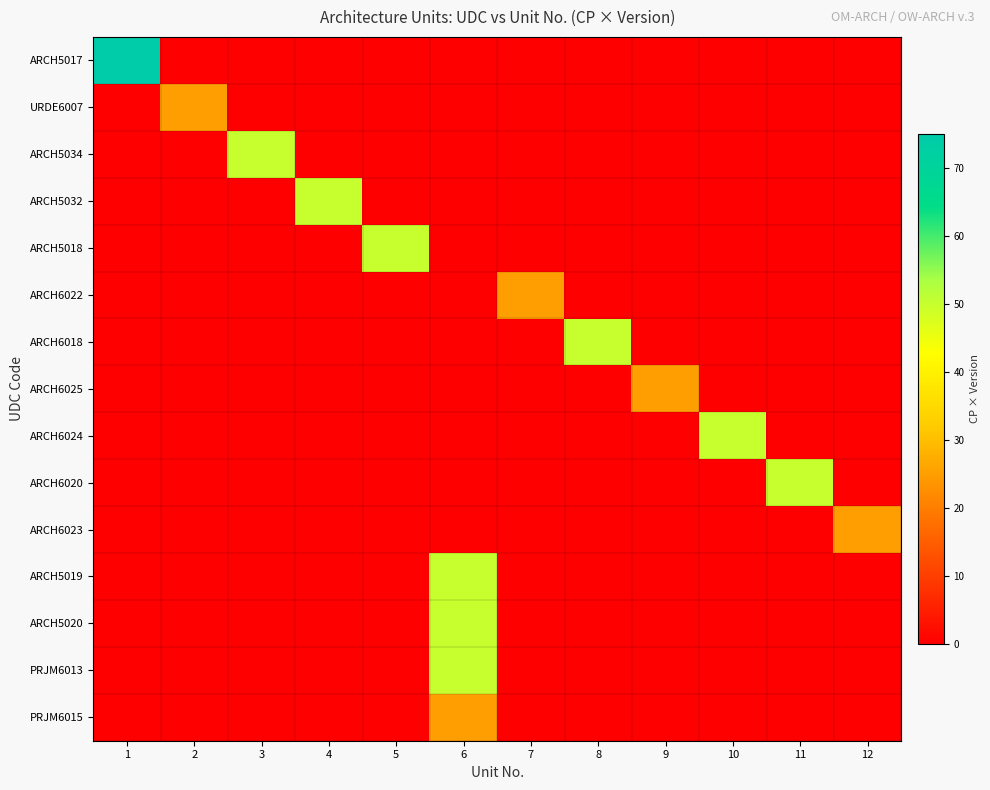

Between 4 and 5, which is larger?

4